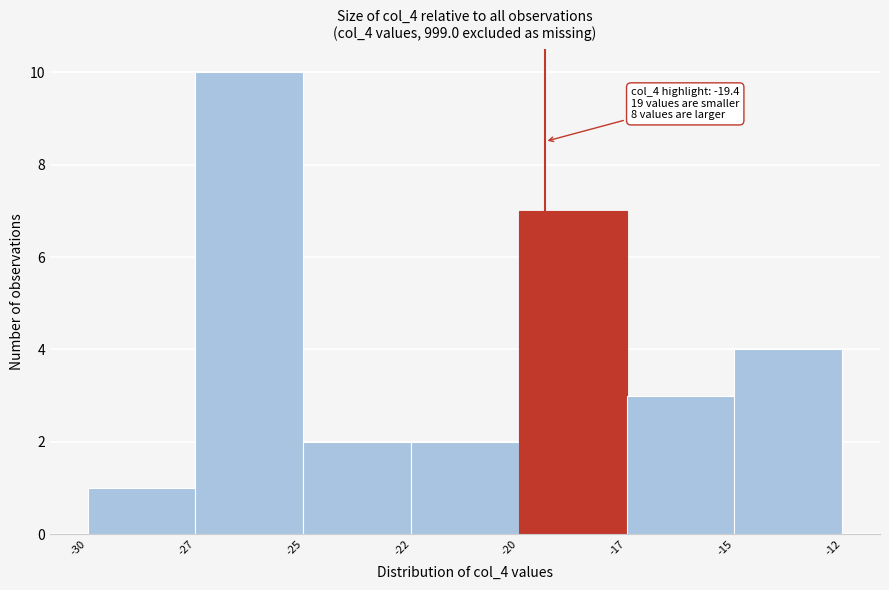

Reading right to left, list all the values displayed in this chart.

4	3	7	2	2	10	1